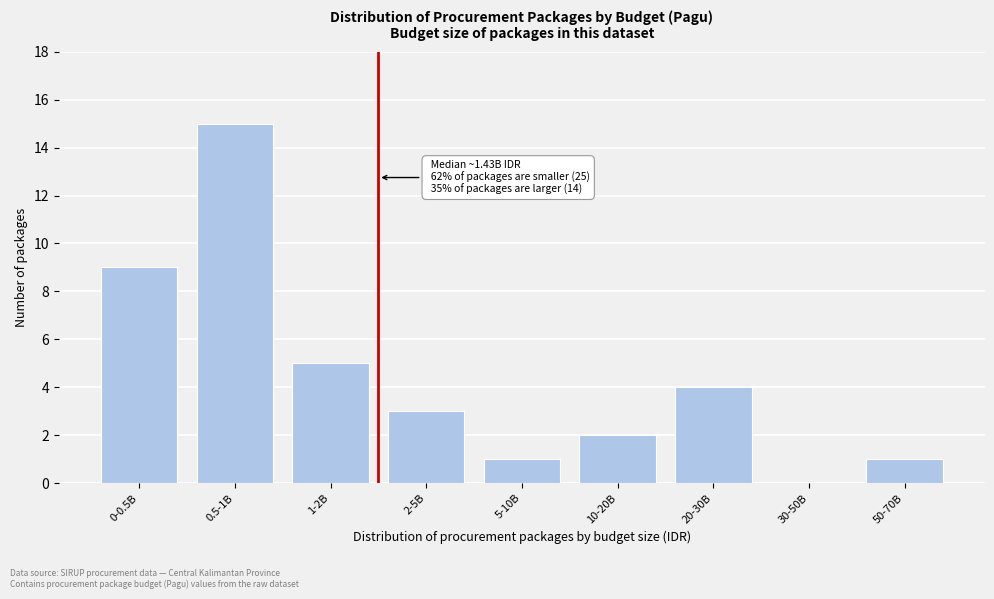

Reading left to right, transcribe all the data shown in this chart.

0-0.5B=9	0.5-1B=15	1-2B=5	2-5B=3	5-10B=1	10-20B=2	20-30B=4	30-50B=0	50-70B=1